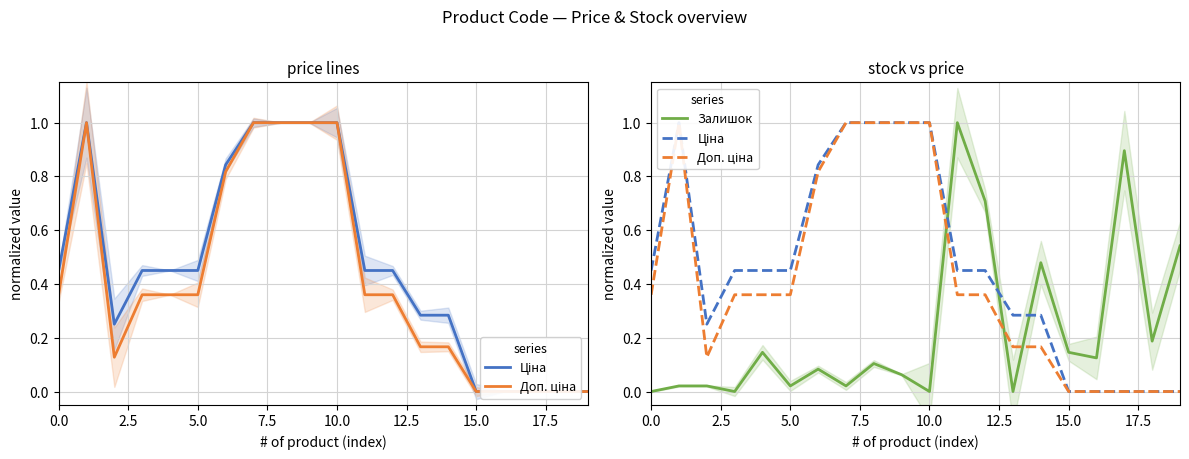

Reading left to right, transcribe all the data shown in this chart.

Ціна: 0.5	1.0	0.3	0.5	0.5	0.5	0.8	1.0	1.0	1.0	1.0	0.5	0.5	0.3	0.3	0.0	0.0	0.0	0.0	0.0
Доп. ціна: 0.4	1.0	0.1	0.4	0.4	0.4	0.8	1.0	1.0	1.0	1.0	0.4	0.4	0.2	0.2	0.0	0.0	0.0	0.0	0.0
Залишок: 0.0	0.0	0.0	0.0	0.1	0.0	0.1	0.0	0.1	0.1	0.0	1.0	0.7	0.0	0.5	0.1	0.1	0.9	0.2	0.5